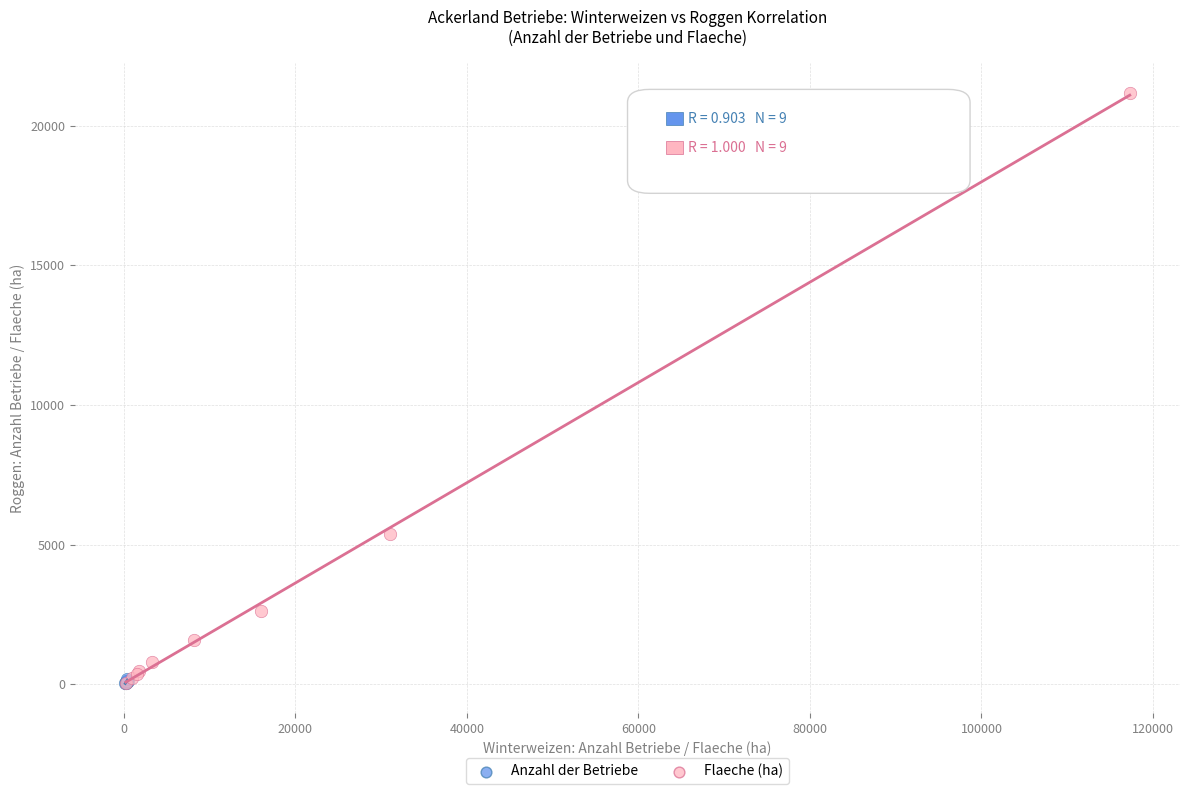

Which series has the largest Y range (max minus min)?

Flaeche (ha)